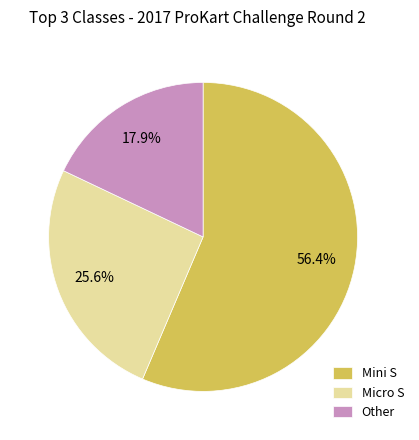

Does Mini S account for over 50% of the chart?

Yes